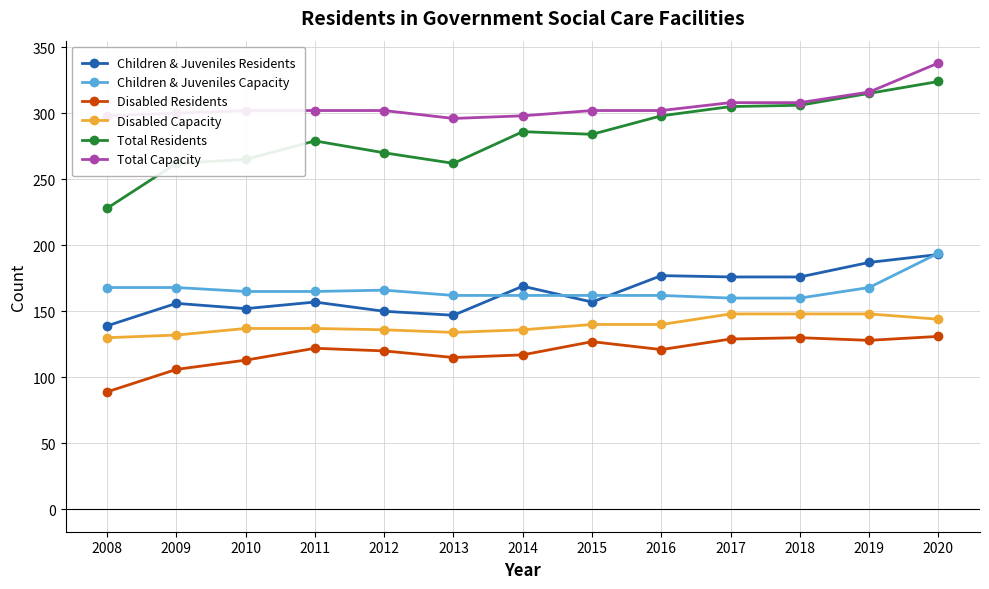

What are all the series names shown in the legend?

Children & Juveniles Residents, Children & Juveniles Capacity, Disabled Residents, Disabled Capacity, Total Residents, Total Capacity